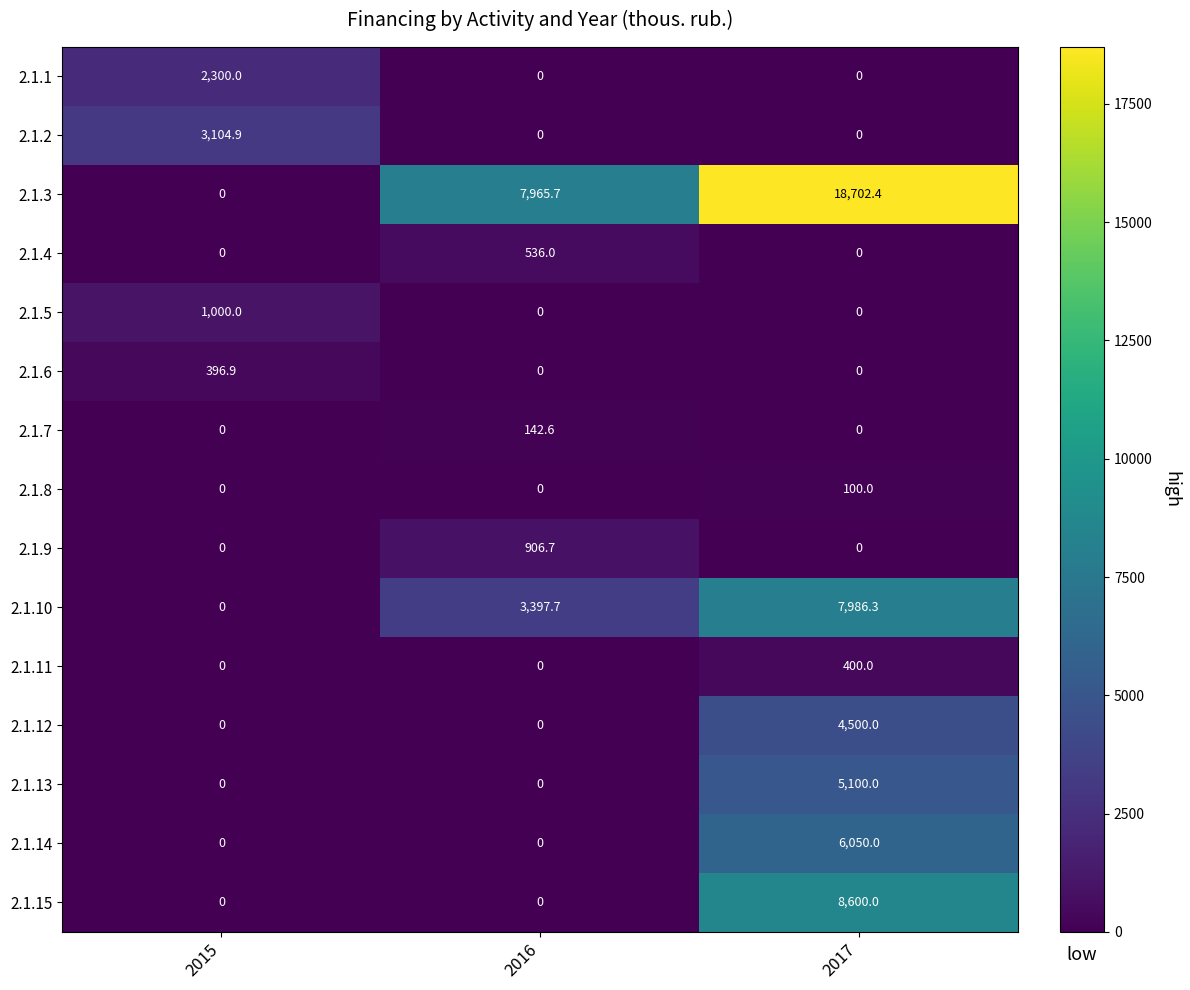

Is it true that 2.1.11 equals 0.0 at 2015?

True